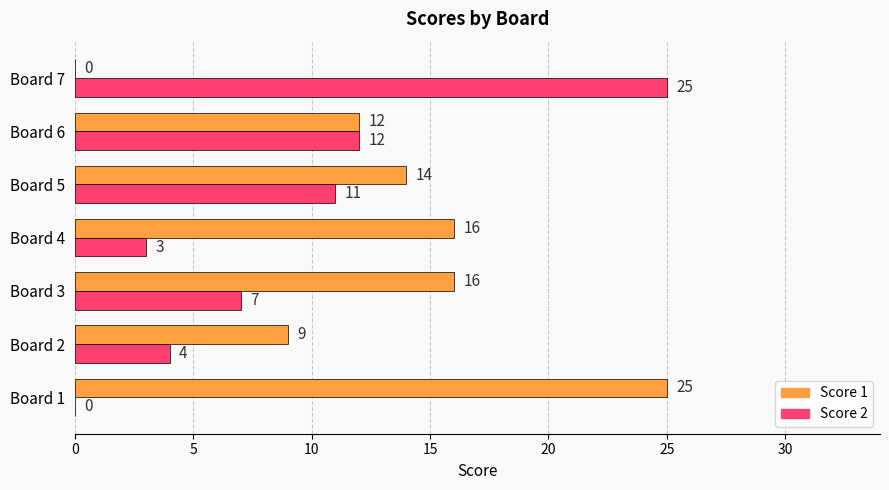

What is the highest value of the Score 2 series?

25